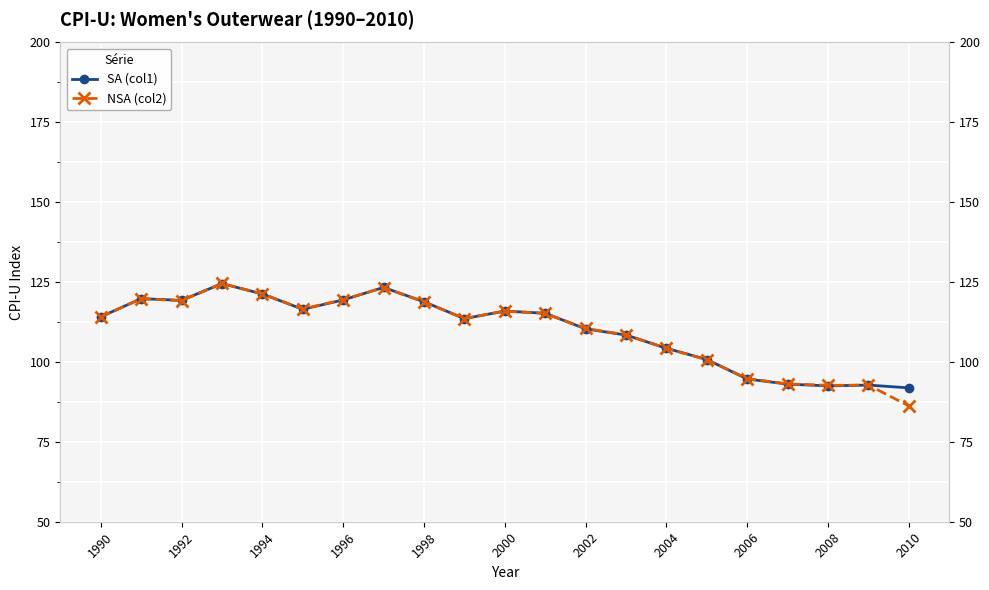

How many lines are shown in the chart?

2